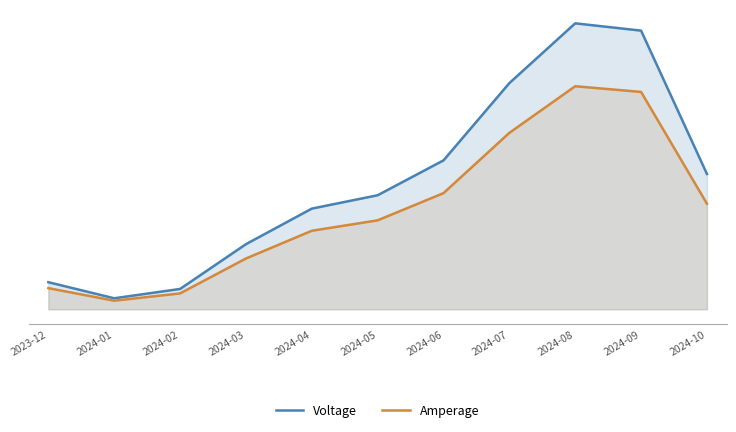

What value does the Voltage series have at 2024-02?

0.5